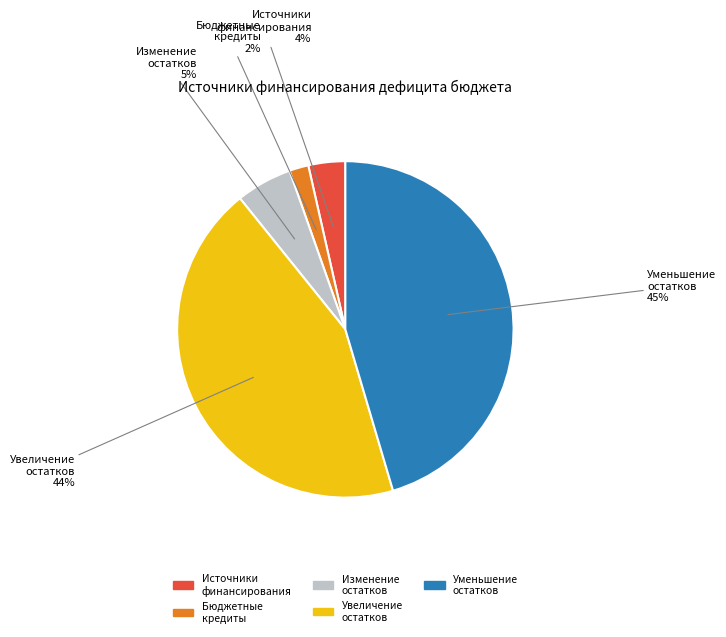

Between Изменение остатков and Увеличение остатков, which is larger?

Увеличение остатков